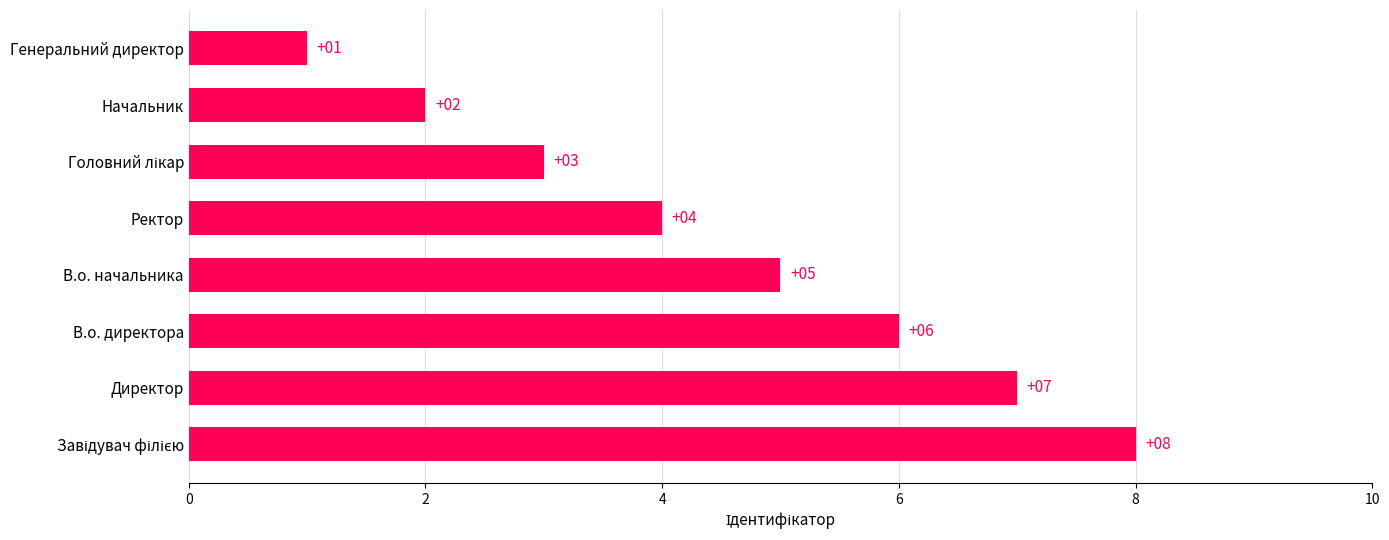

What is the sum of all values?

36